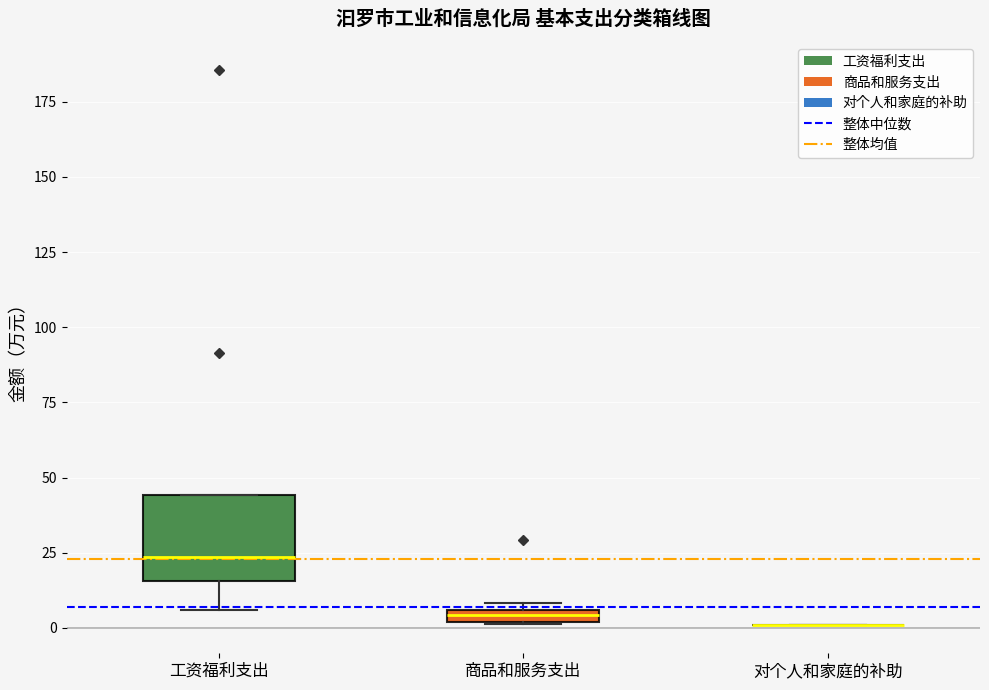

Comparing the boxes themselves (not the whiskers), which one is the tallest?

工资福利支出